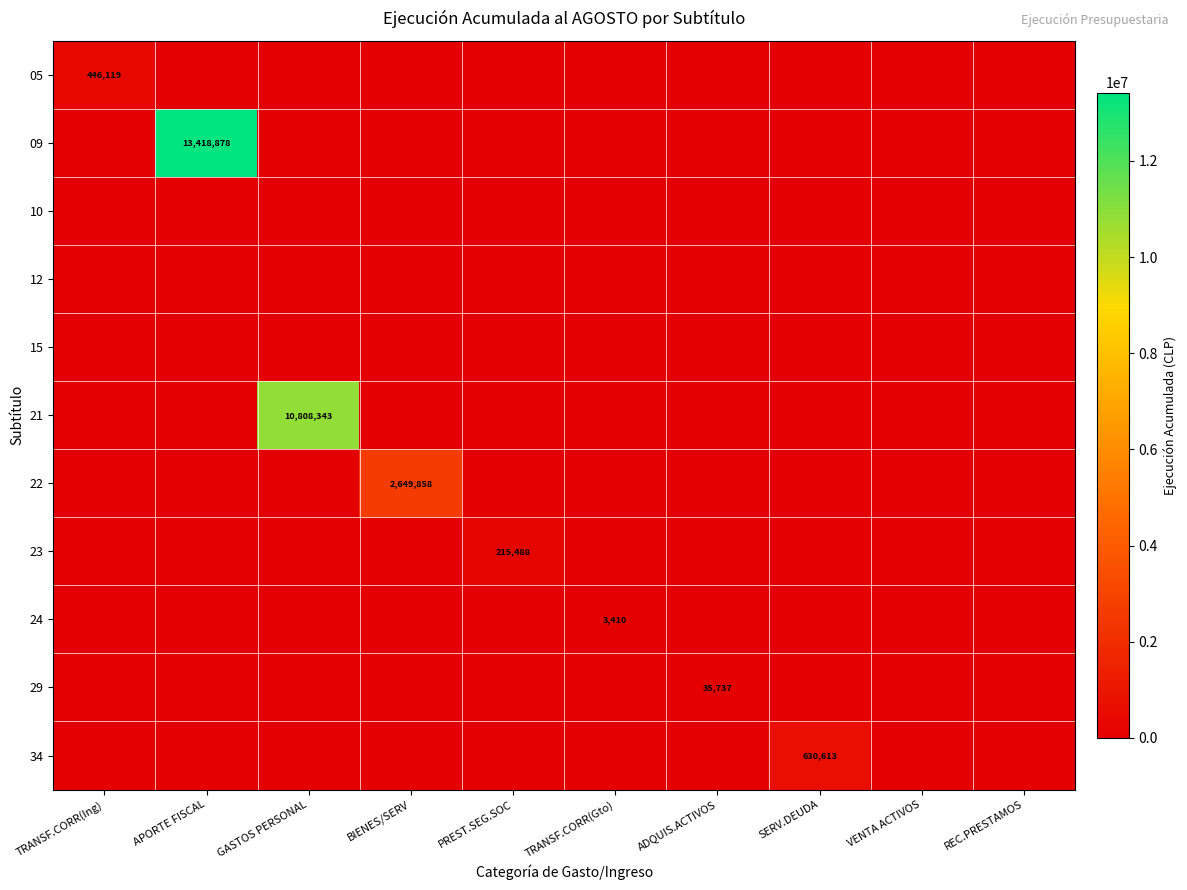

Count the number of categories in the chart.

10